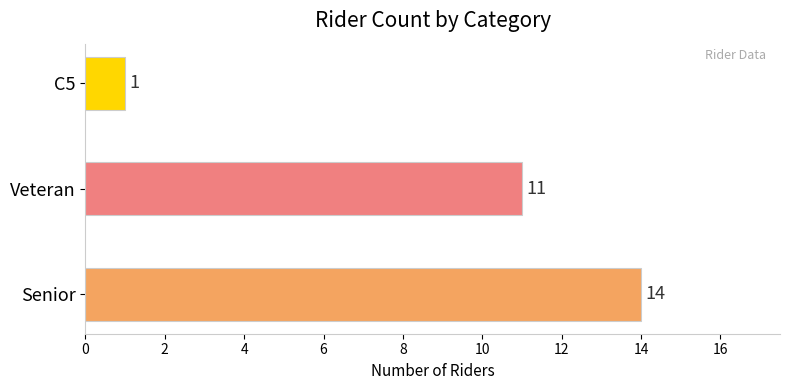

How many distinct data groups are displayed?

1